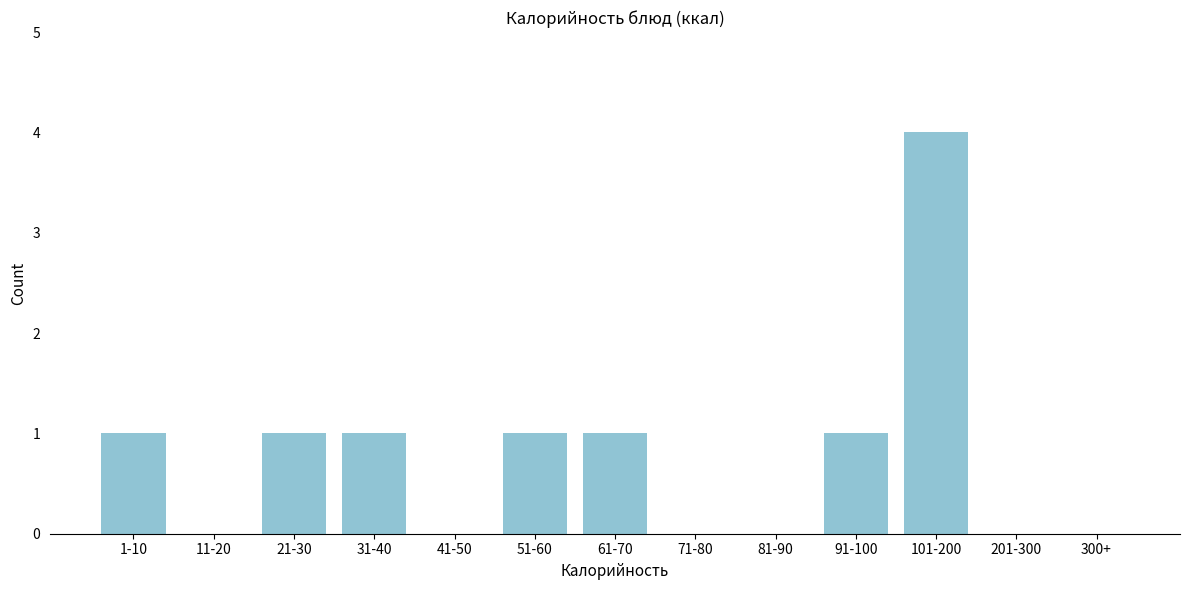

Reading left to right, what are all the values shown in this chart?

1-10=1	11-20=0	21-30=1	31-40=1	41-50=0	51-60=1	61-70=1	71-80=0	81-90=0	91-100=1	101-200=4	201-300=0	300+=0